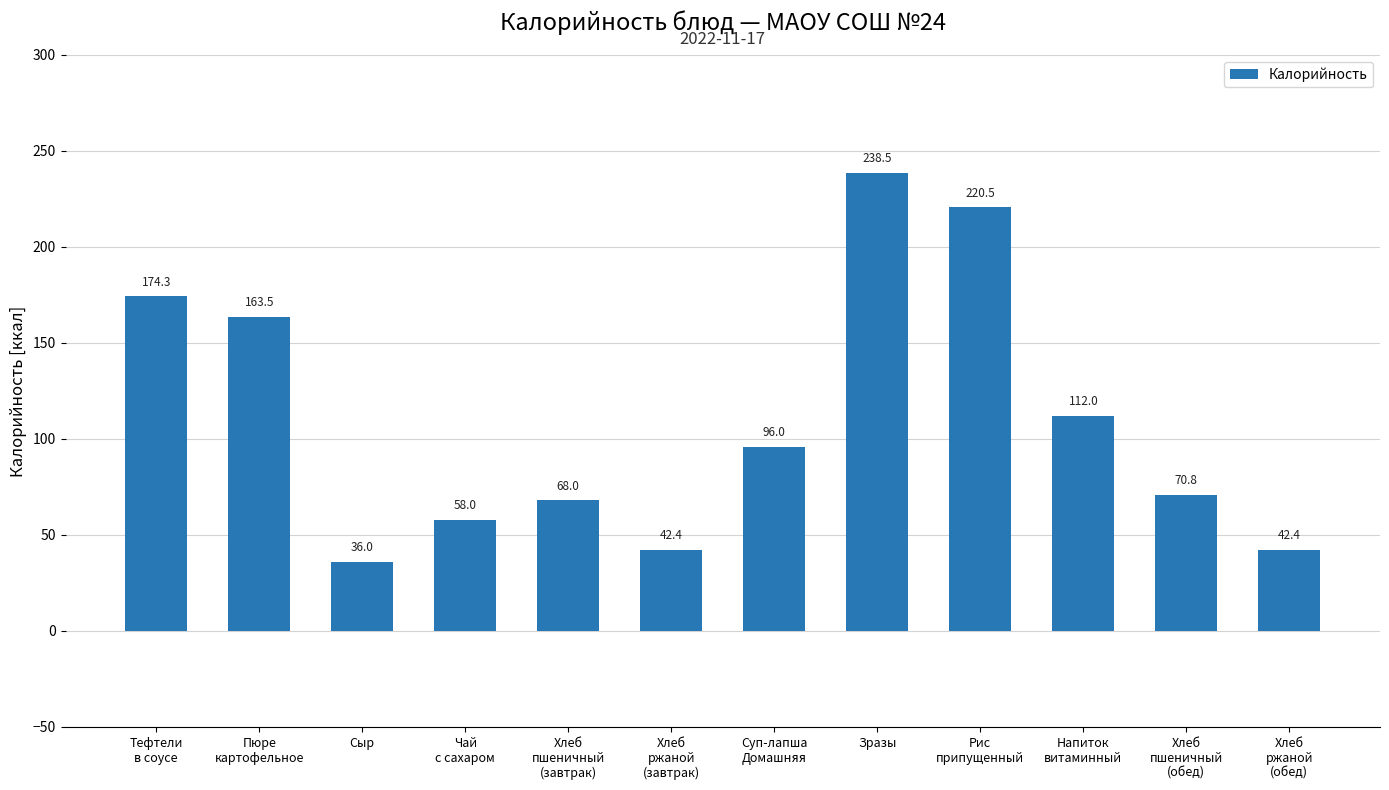

Reading right to left, what are all the values shown in this chart?

Хлеб
ржаной
(обед)=42.4	Хлеб
пшеничный
(обед)=70.8	Напиток
витаминный=112.0	Рис
припущенный=220.5	Зразы=238.5	Суп-лапша
Домашняя=96.0	Хлеб
ржаной
(завтрак)=42.4	Хлеб
пшеничный
(завтрак)=68.0	Чай
с сахаром=58.0	Сыр=36.0	Пюре
картофельное=163.5	Тефтели
в соусе=174.3